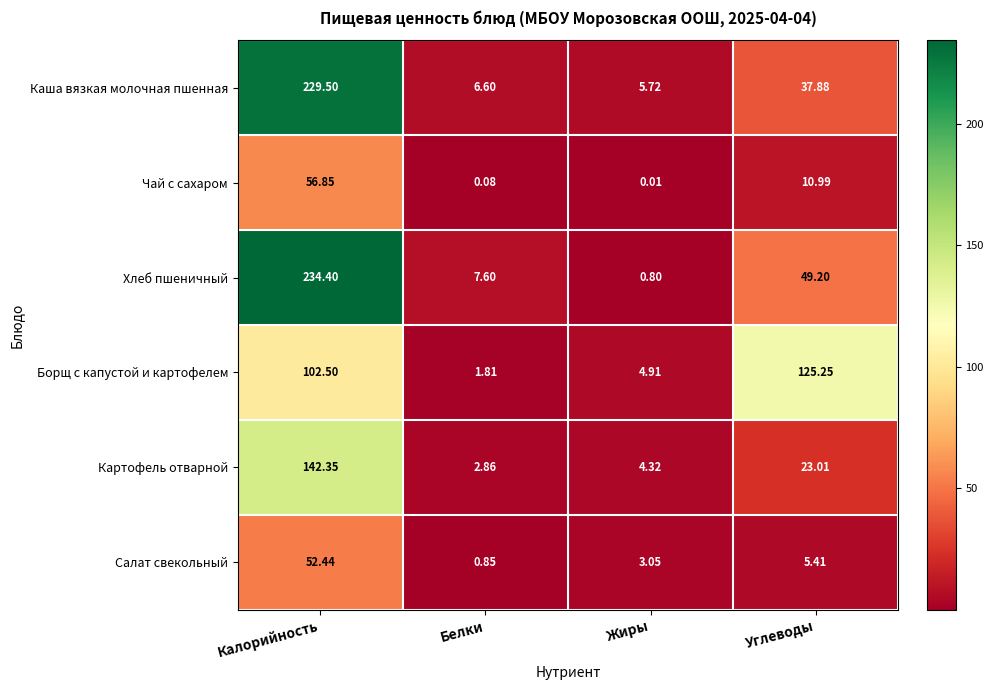

Which series changed the most between Калорийность and Белки?

Хлеб пшеничный